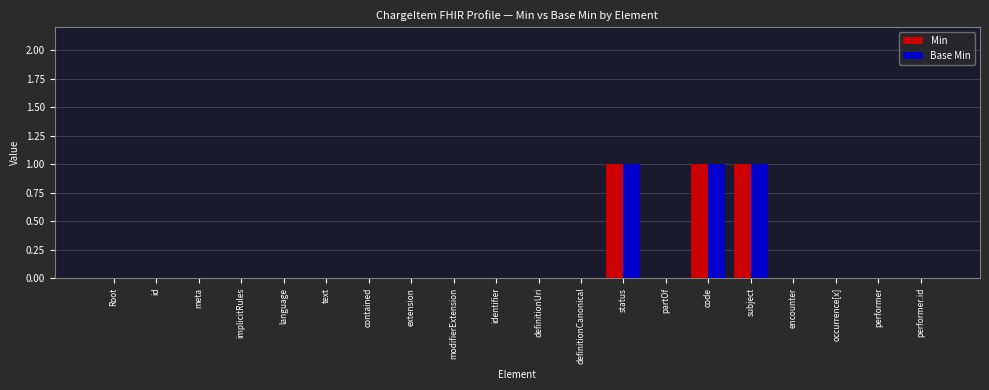

The Min series shows 1 at status. True or false?

True